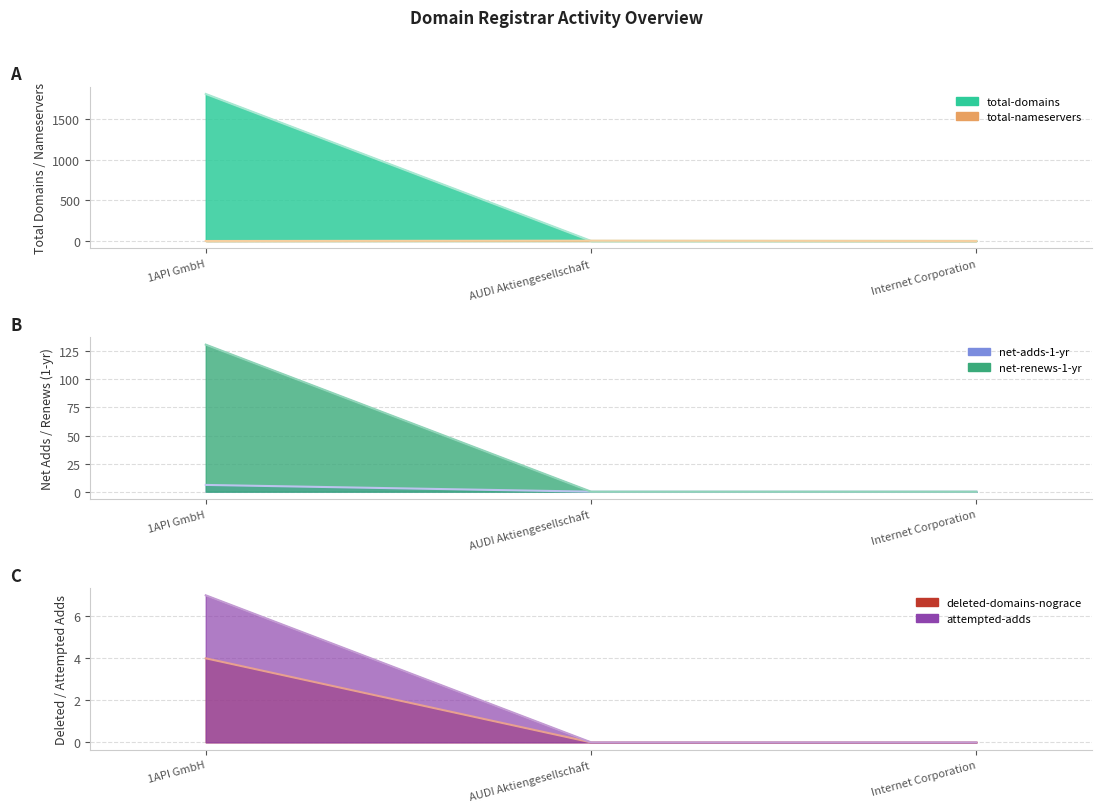

What is the sum of all net-adds-1-yr (line) values?

6